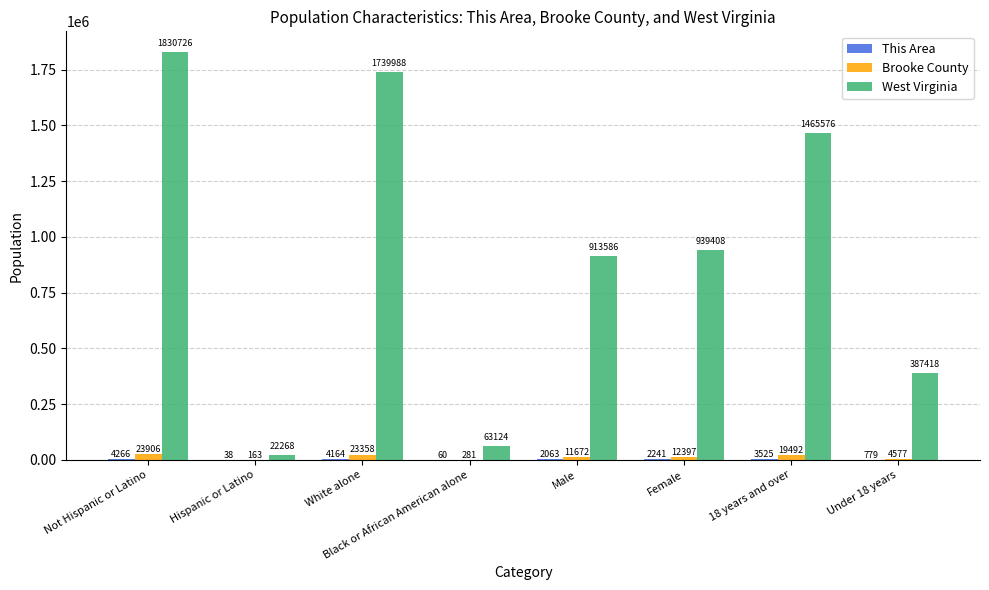

Which series has the largest total across all categories?

West Virginia